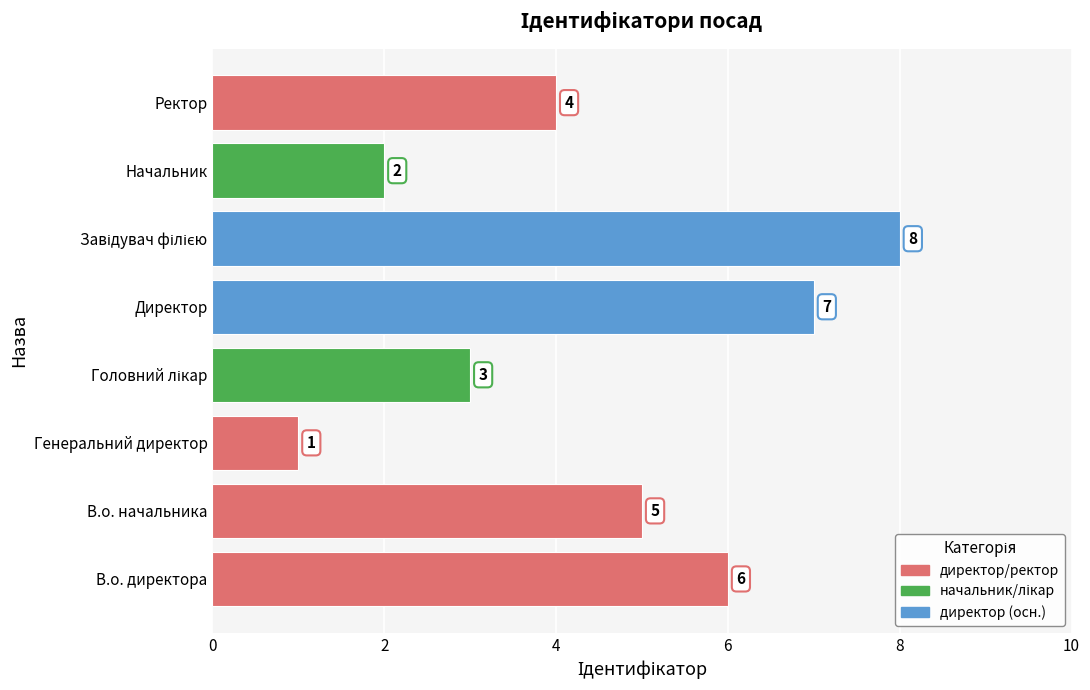

The chart shows a value of 4 at В.о. директора. True or false?

False